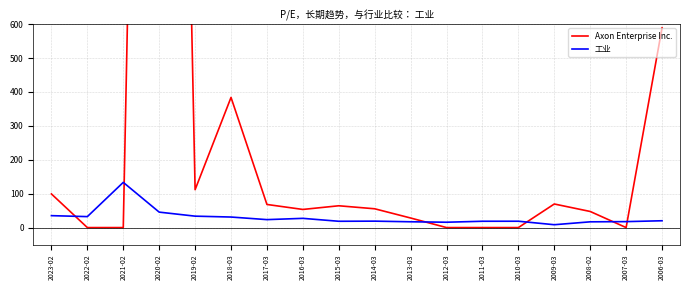

How many interior local valleys does the Axon Enterprise Inc. series have?

3